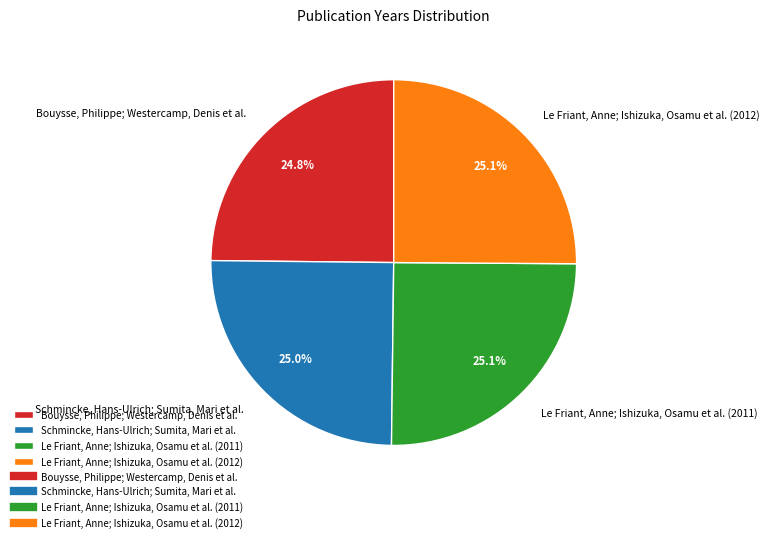

To the nearest percent, what is the combined percentage of Schmincke, Hans-Ulrich; Sumita, Mari et al. and Le Friant, Anne; Ishizuka, Osamu et al. (2012)?

50%